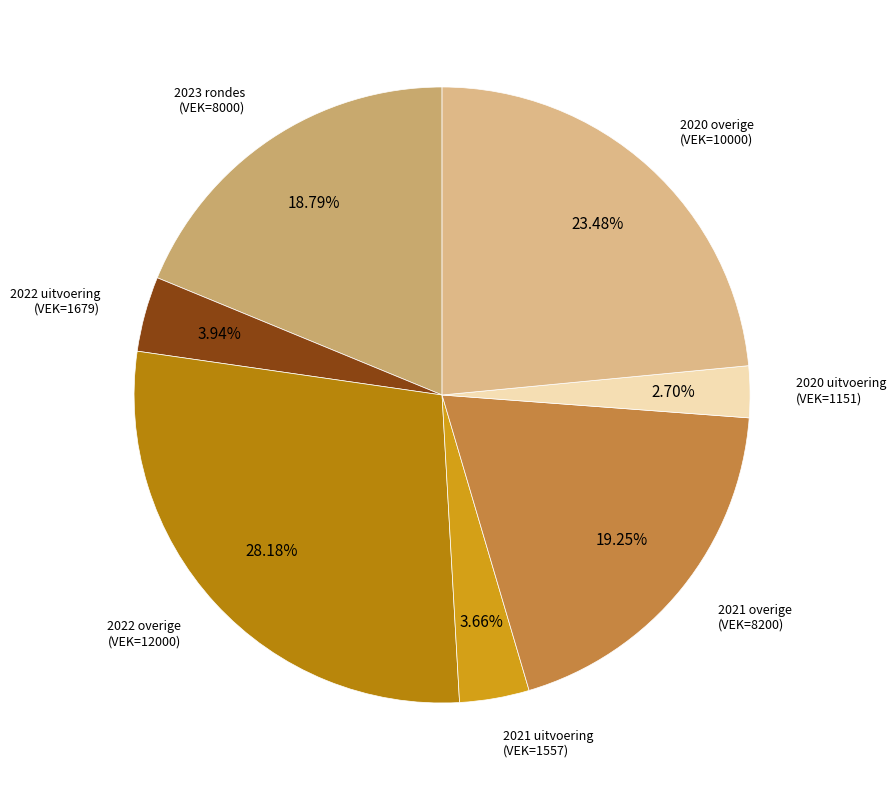

How many segments does this pie chart have?

7